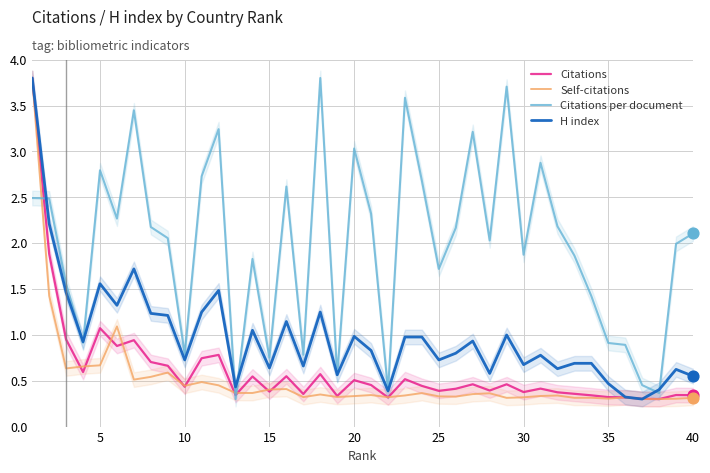

Which series has the widest spread of Y values?

Citations